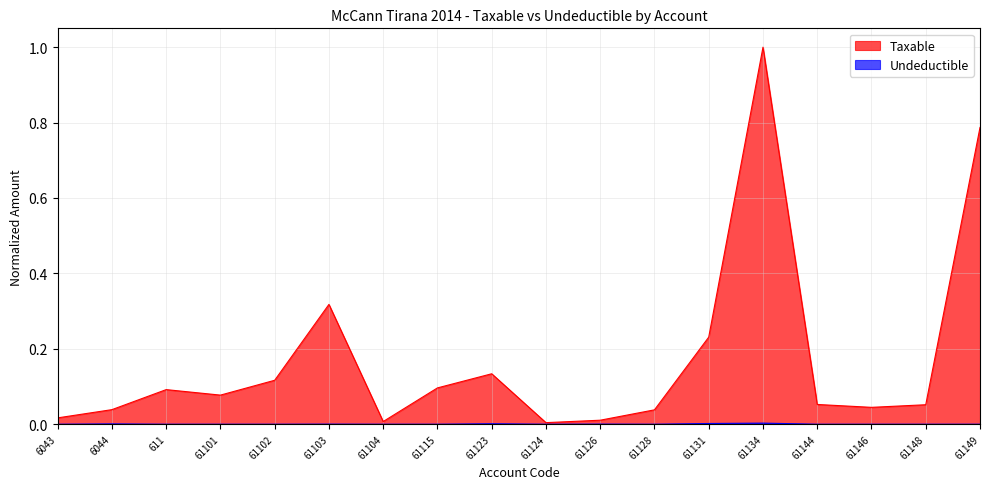

At which category does the chart reach its peak across all series?

61134